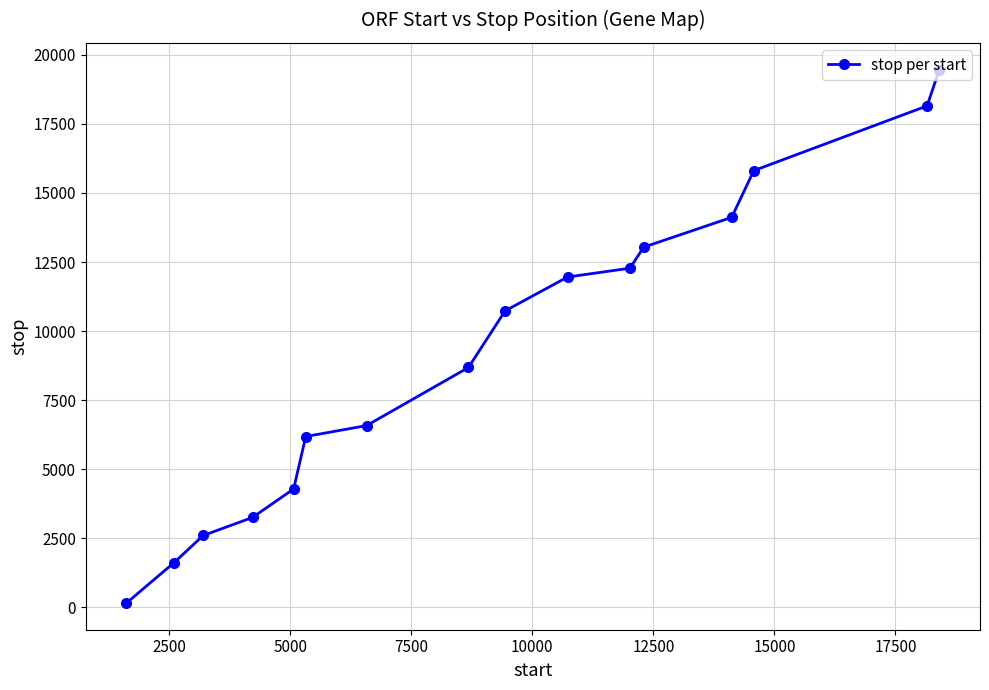

What is the value of the 9th point from the left?

10730